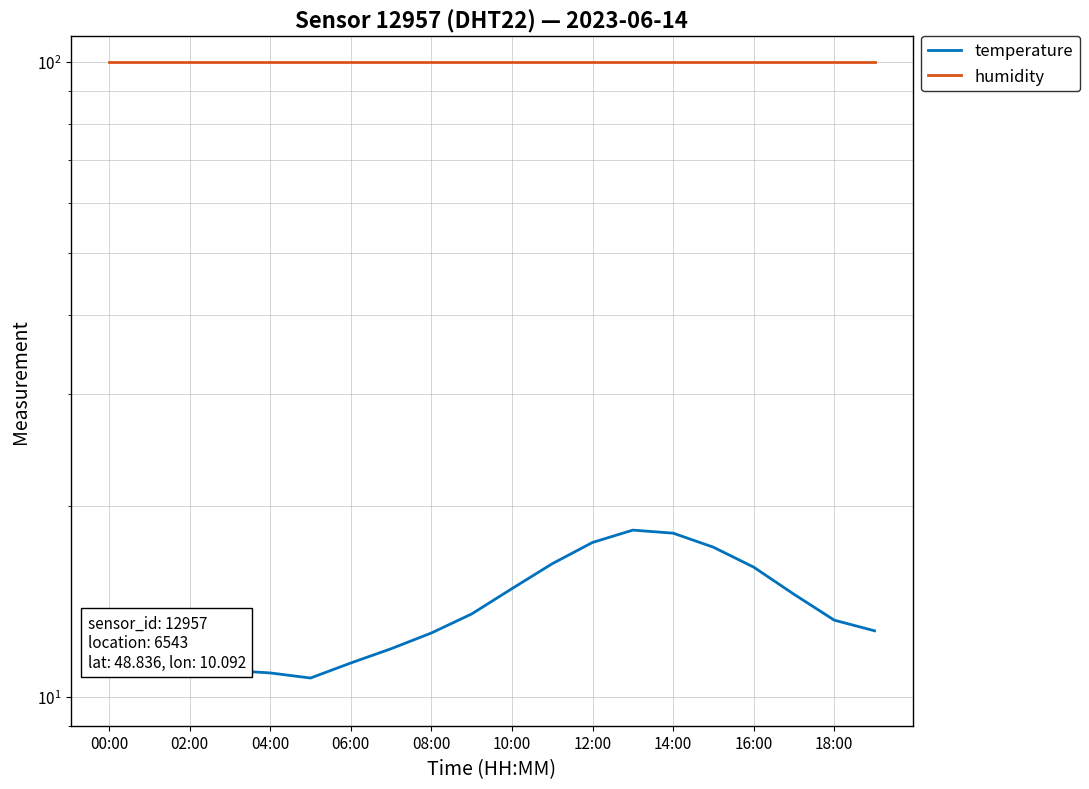

What is the sum of the humidity values at 17 and 08:00?

199.8